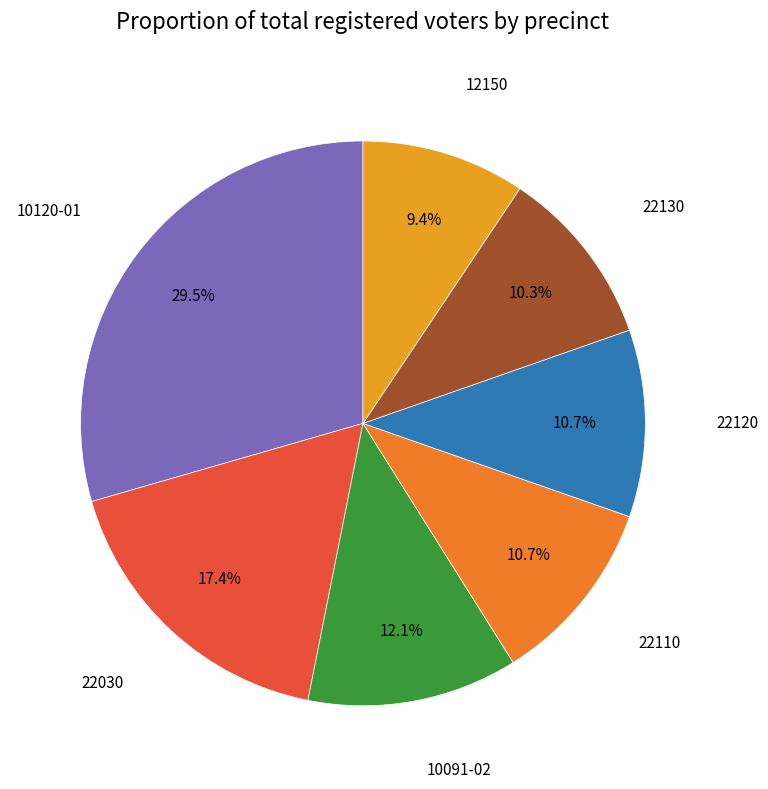

How many segments does this pie chart have?

7